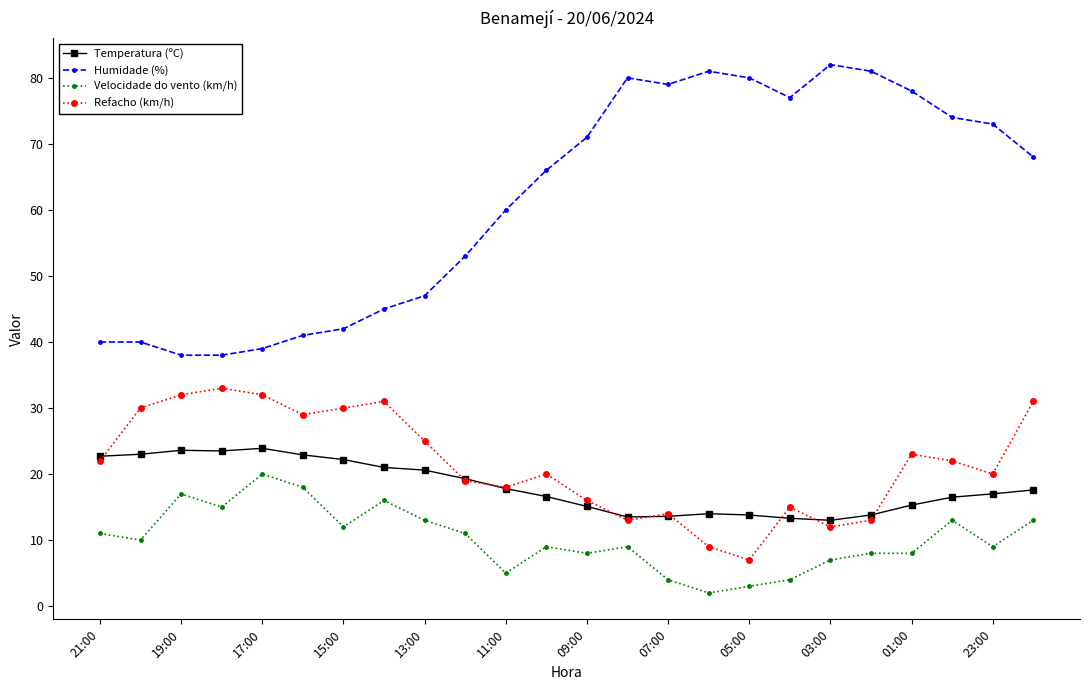

What is the minimum value shown in the chart?

2.0